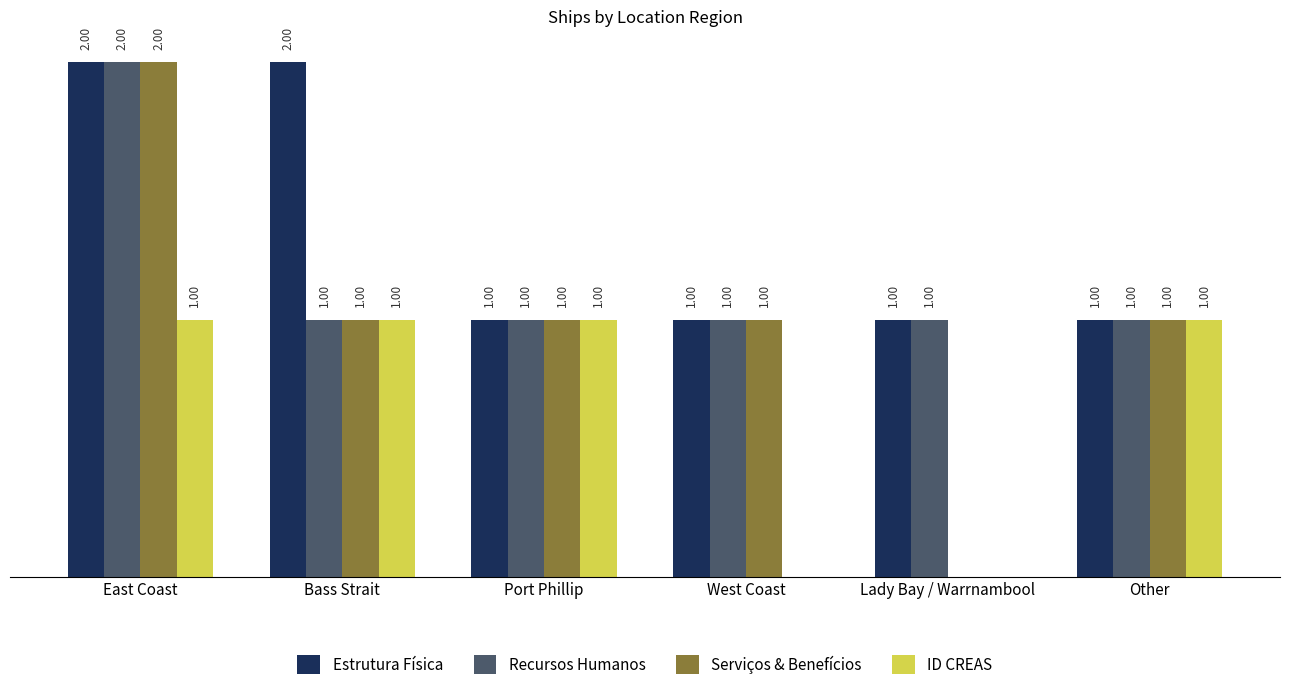

Which series has the largest total across all categories?

Estrutura Física